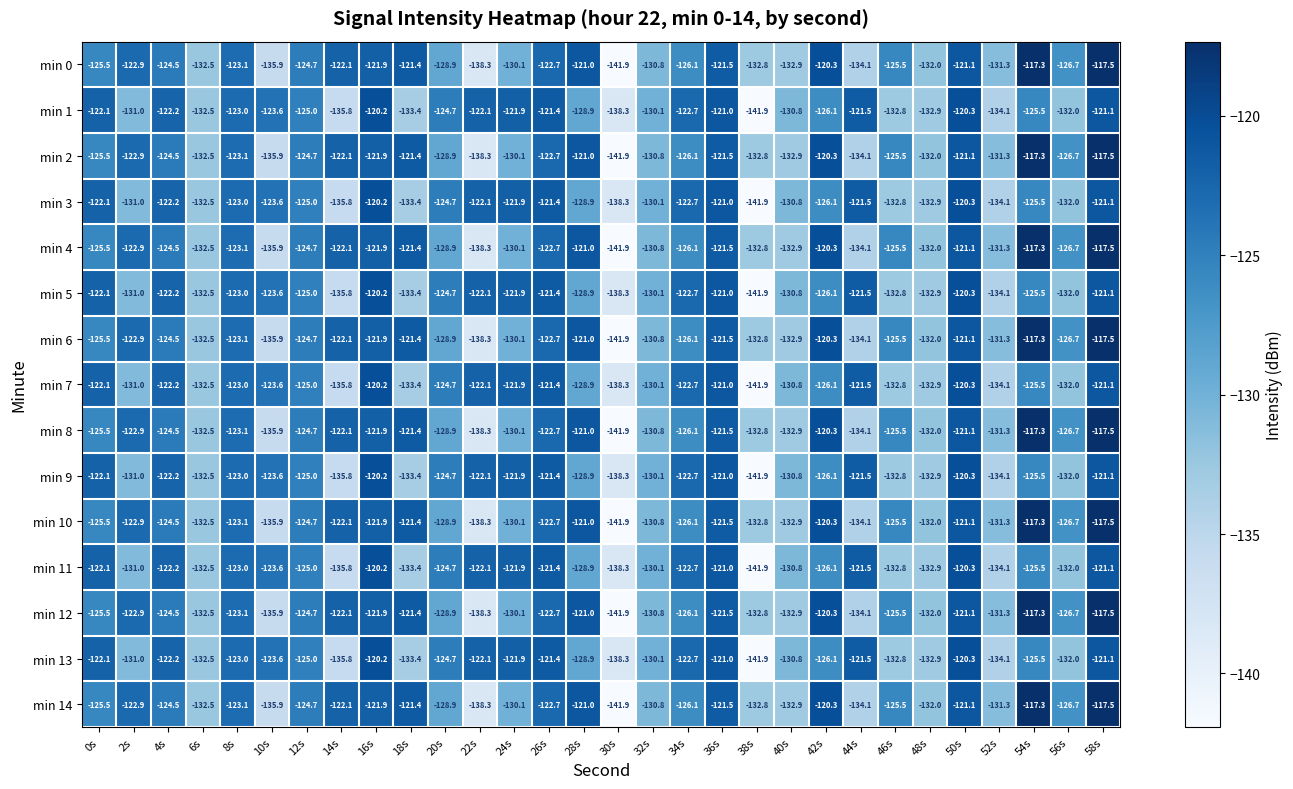

At which label is min 8 closest to -129?

20s